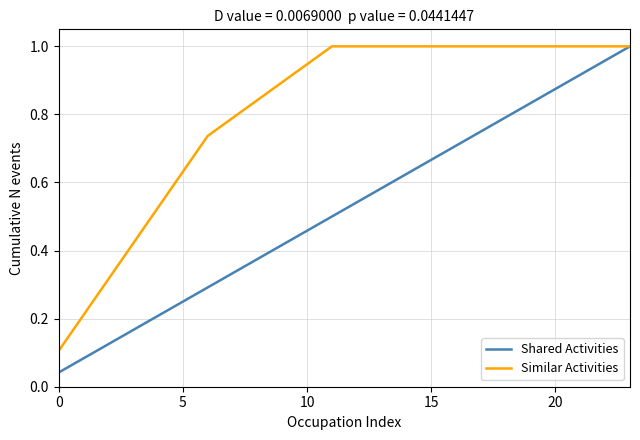

Which series has the largest range (max minus min)?

Shared Activities